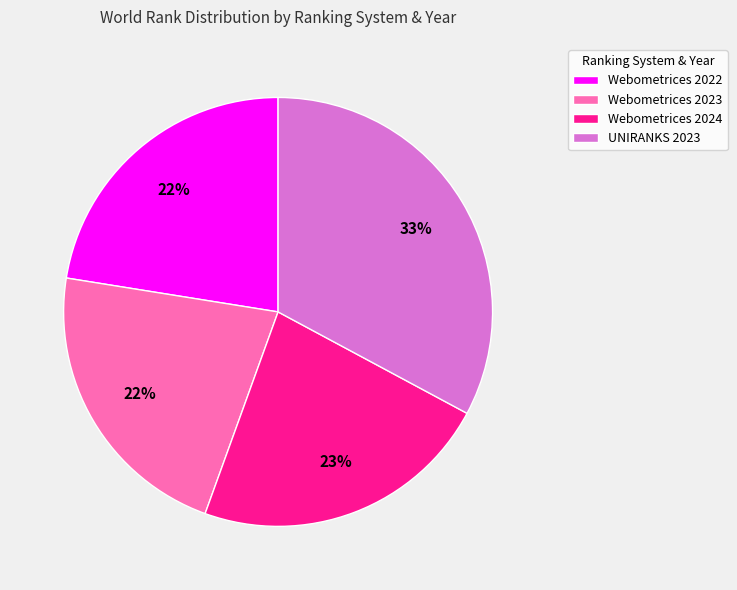

Is there a majority slice in this chart?

No